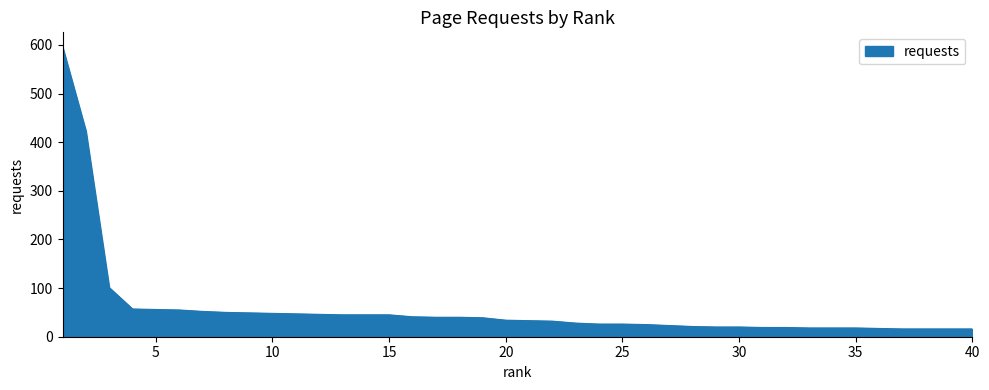

What is the greatest value displayed?

596